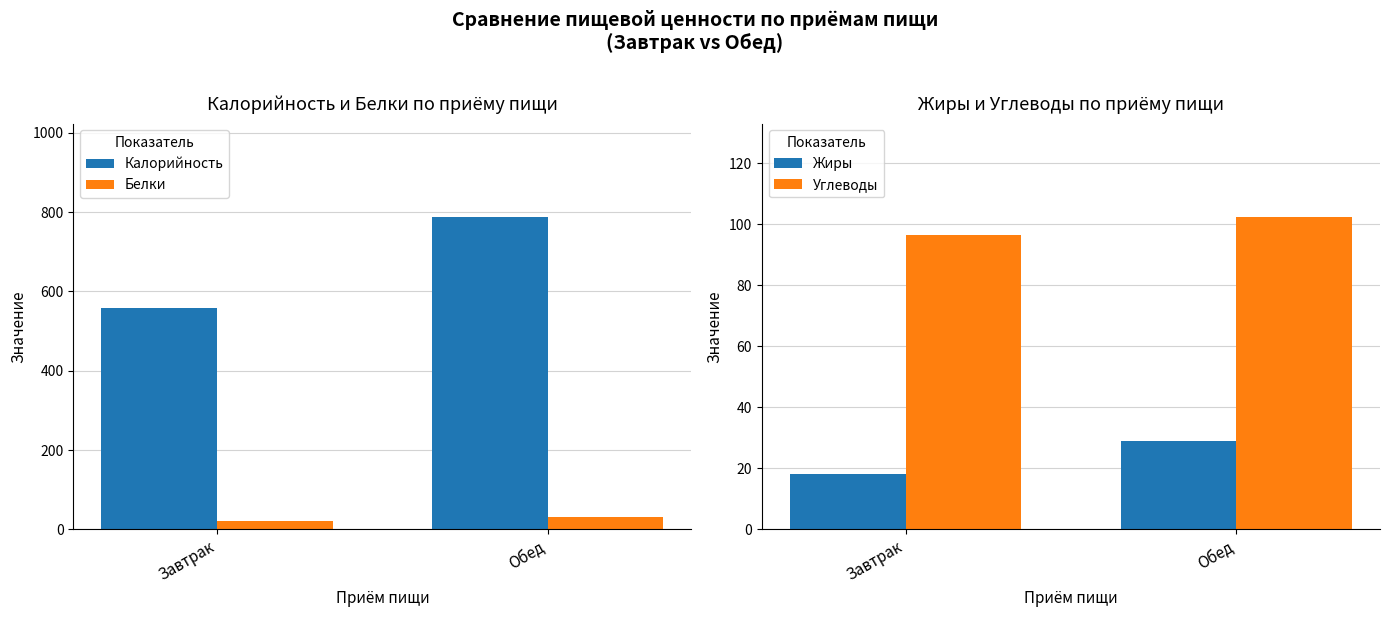

Reading left to right, extract all data points from this chart.

Калорийность: 558.2	787.4
Белки: 20.4	31.7
Жиры: 18.0	28.9
Углеводы: 96.6	102.3